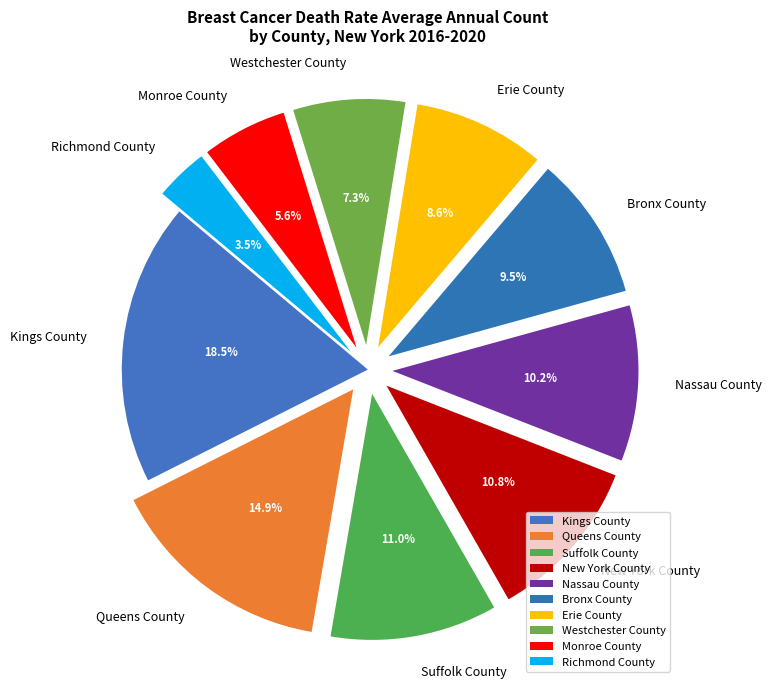

To the nearest percent, what is the difference between the largest and smallest slice percentages?

15%